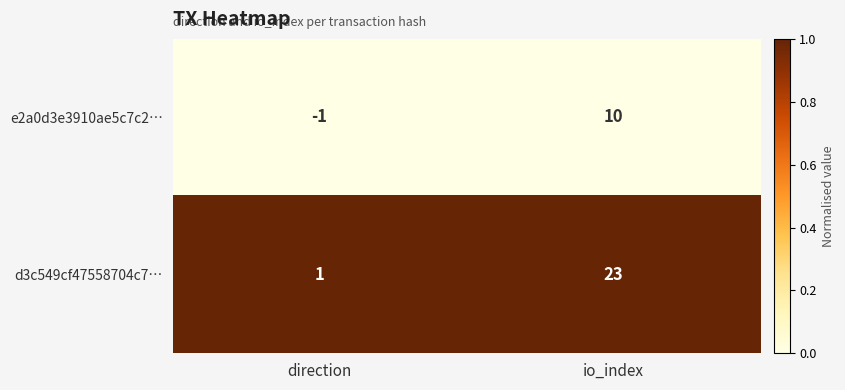

What is the sum of all e2a0d3e3910ae5c7c2… values?

9